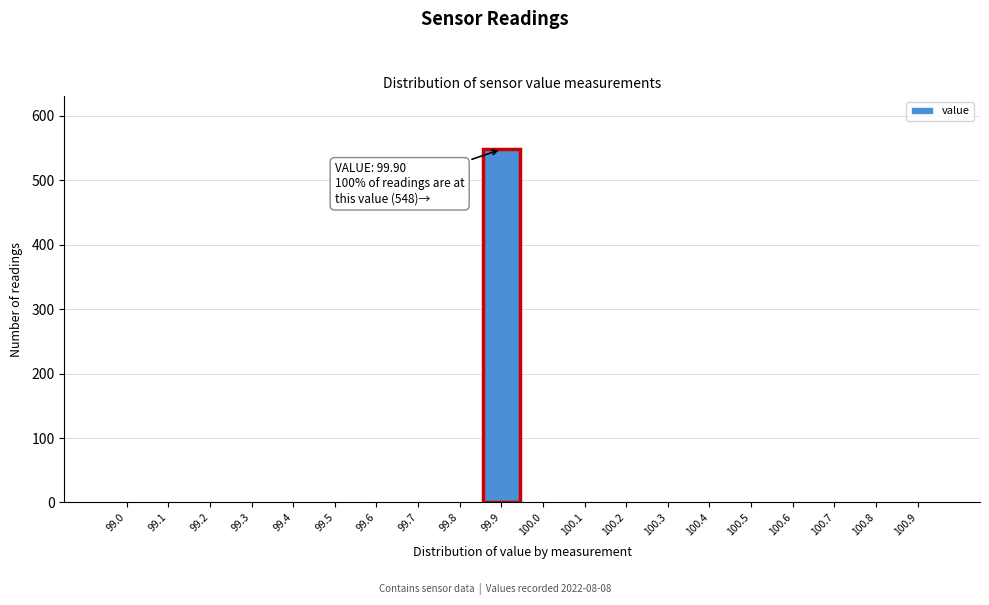

Reading left to right, extract all data points from this chart.

99.0=0	99.1=0	99.2=0	99.3=0	99.4=0	99.5=0	99.6=0	99.7=0	99.8=0	99.9=548	100.0=0	100.1=0	100.2=0	100.3=0	100.4=0	100.5=0	100.6=0	100.7=0	100.8=0	100.9=0